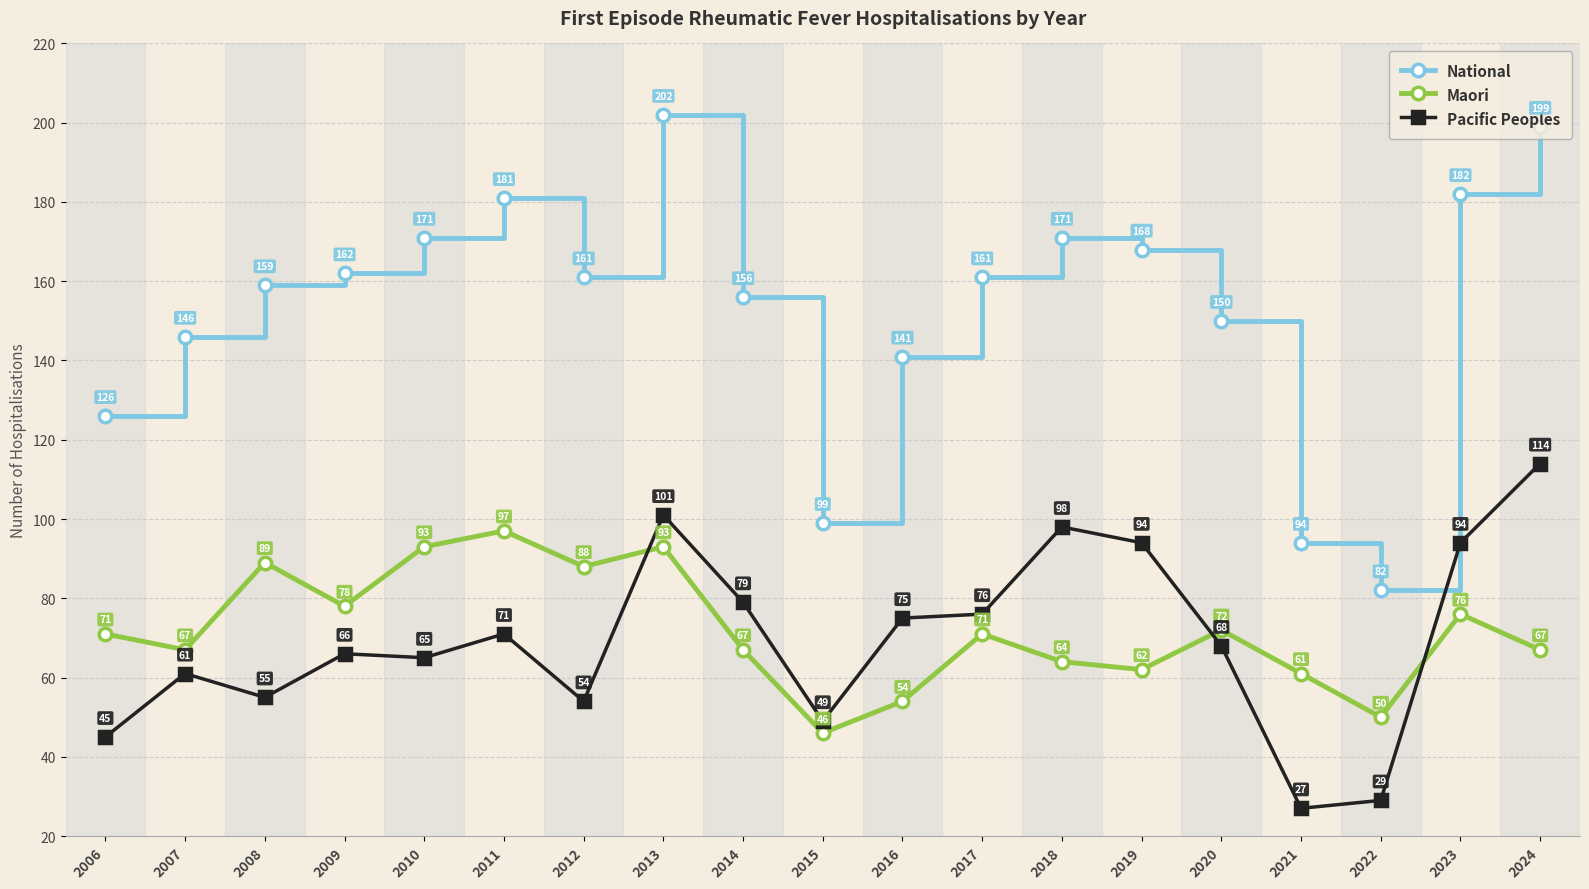

The value of Maori at 2020 is 119. True or false?

False